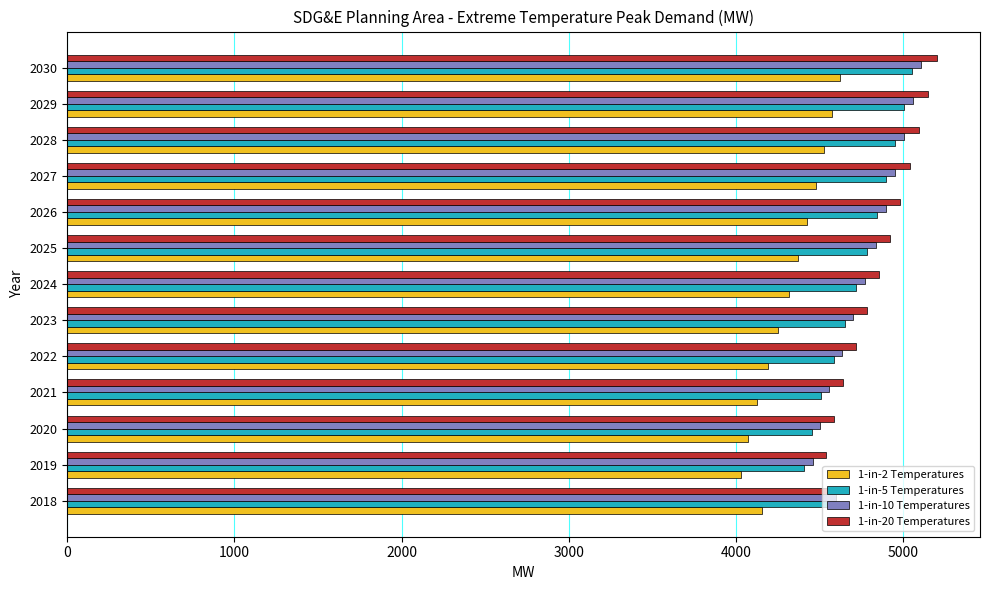

The value of 1-in-10 Temperatures at 2019 is 2312.9. True or false?

False